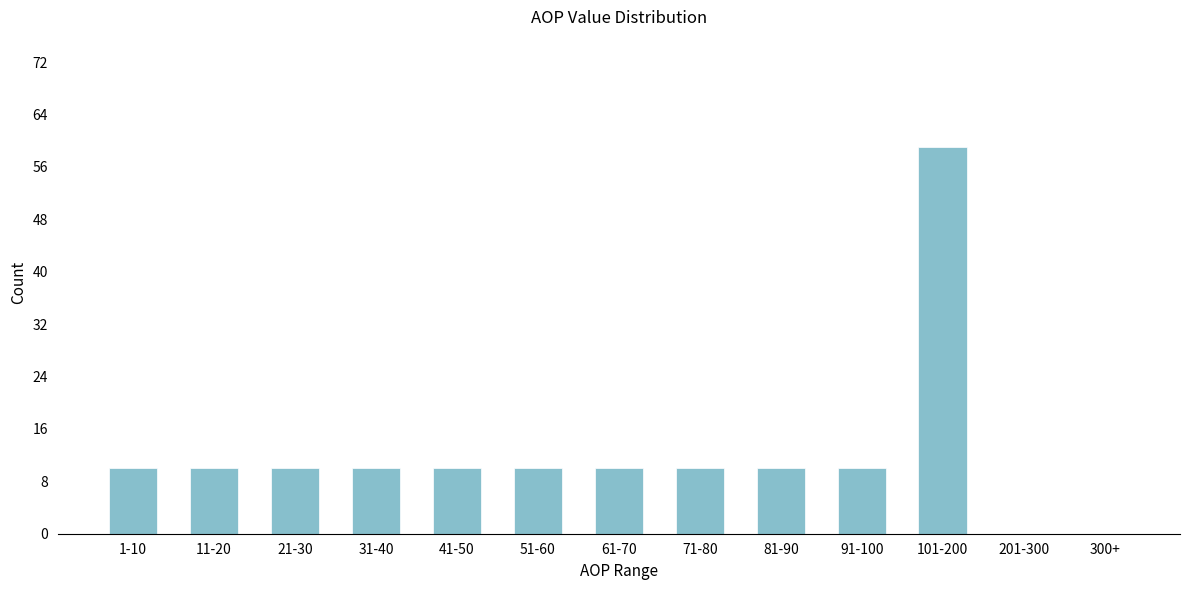

Reading left to right, list all the values displayed in this chart.

1-10=10	11-20=10	21-30=10	31-40=10	41-50=10	51-60=10	61-70=10	71-80=10	81-90=10	91-100=10	101-200=59	201-300=0	300+=0